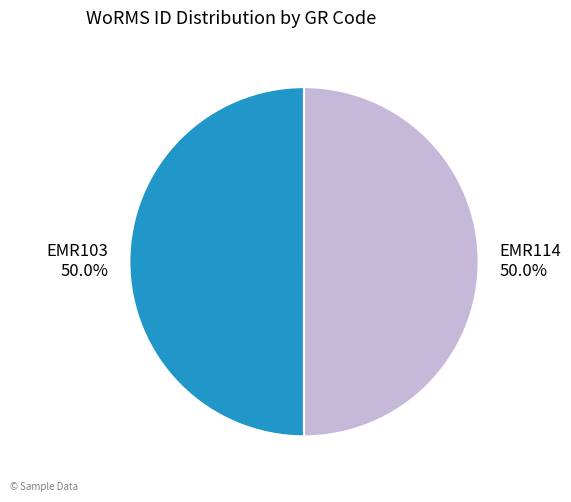

Approximately how many times larger is the value at EMR114 compared to EMR103?

1.0